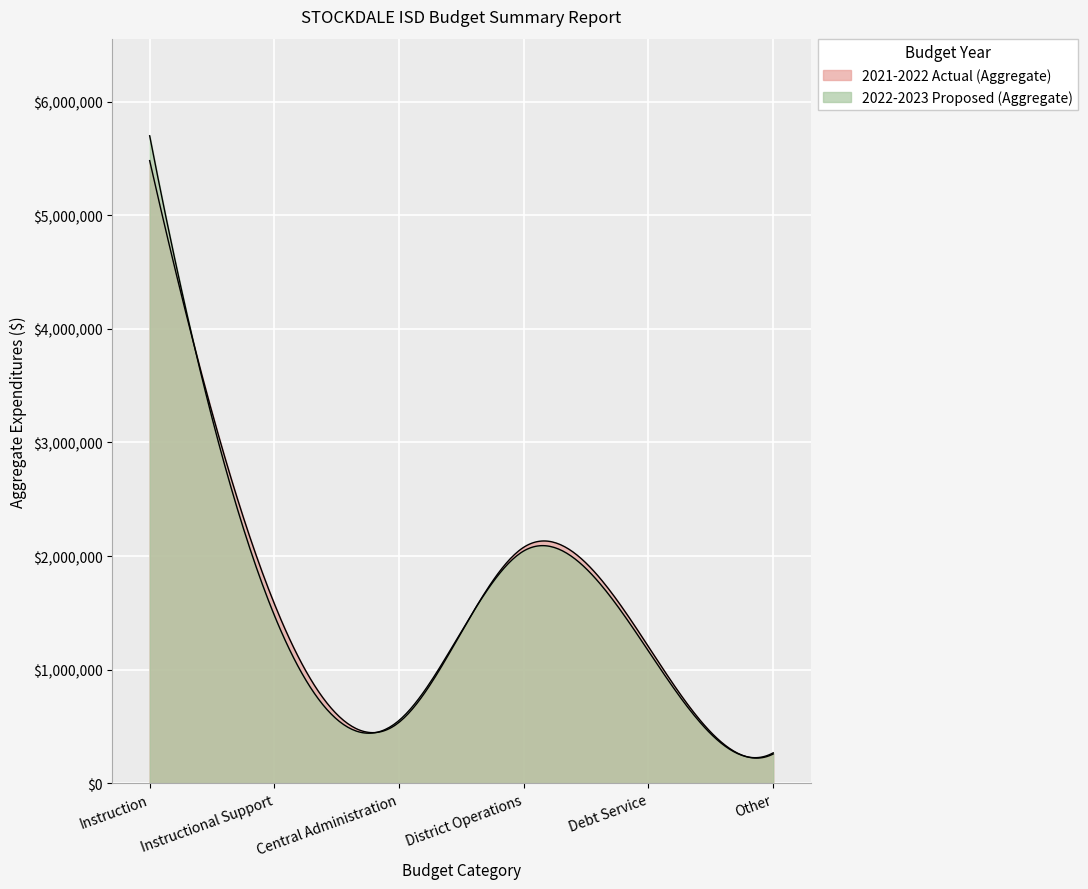

What is the label of the 2nd point from the left?

Instructional Support